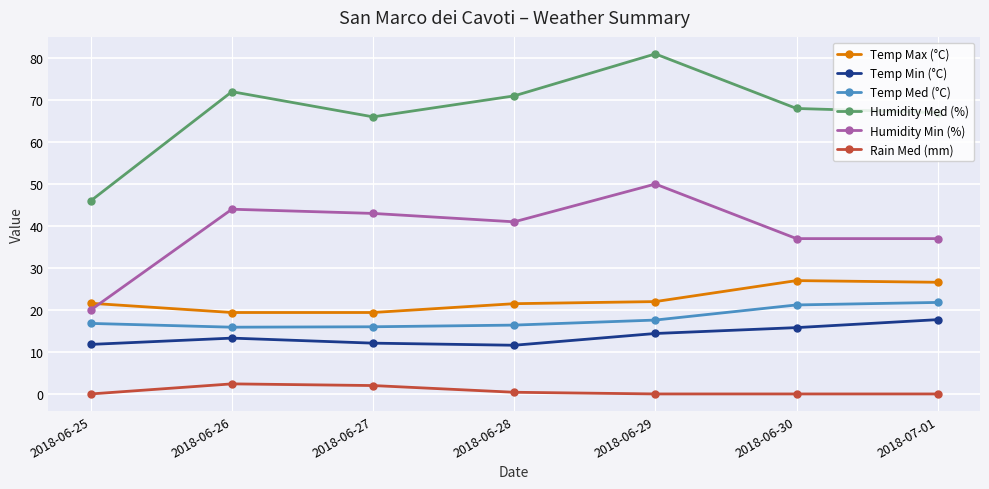

What is the sum of all Rain Med (mm) values?

4.8